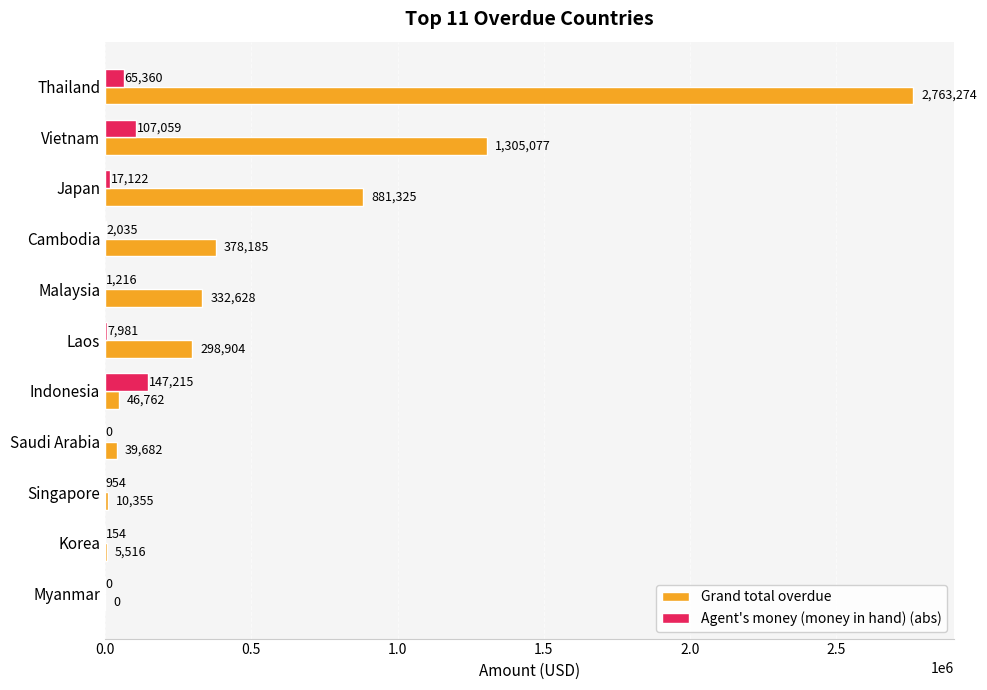

Which series has the largest total across all categories?

Grand total overdue